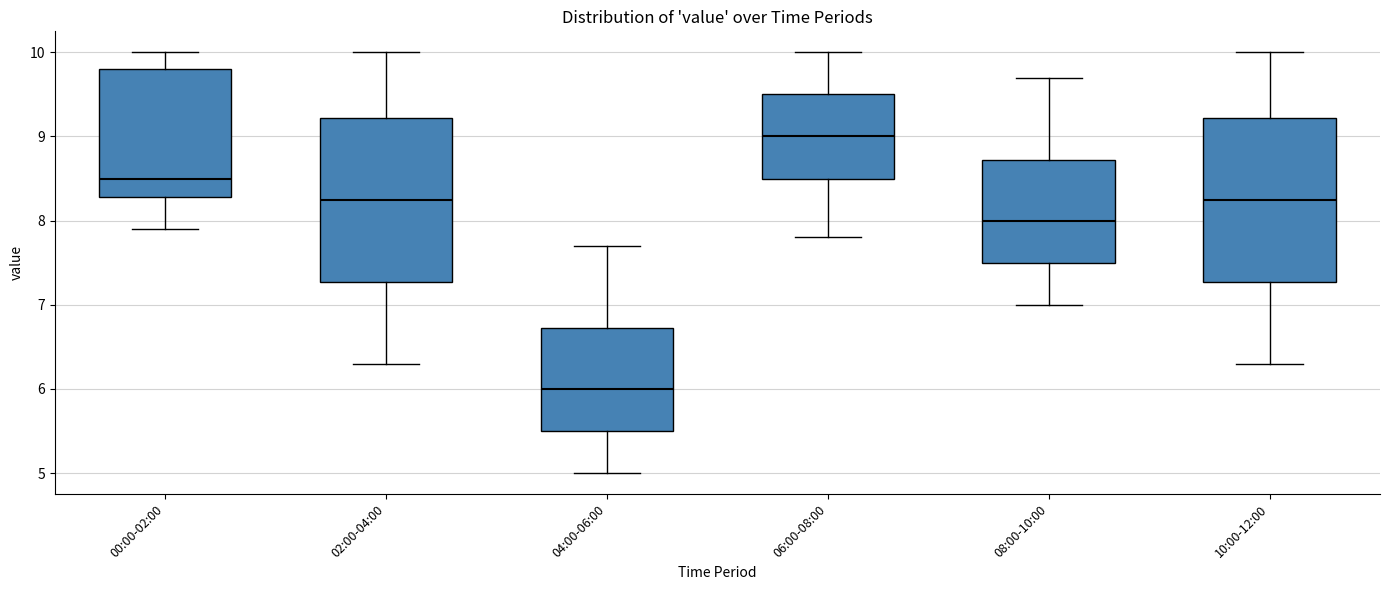

Where does the median line of the box for 04:00-06:00 sit on the y-axis? The values are not printed on the chart, so give them approximately, as read against the axis.

6.0